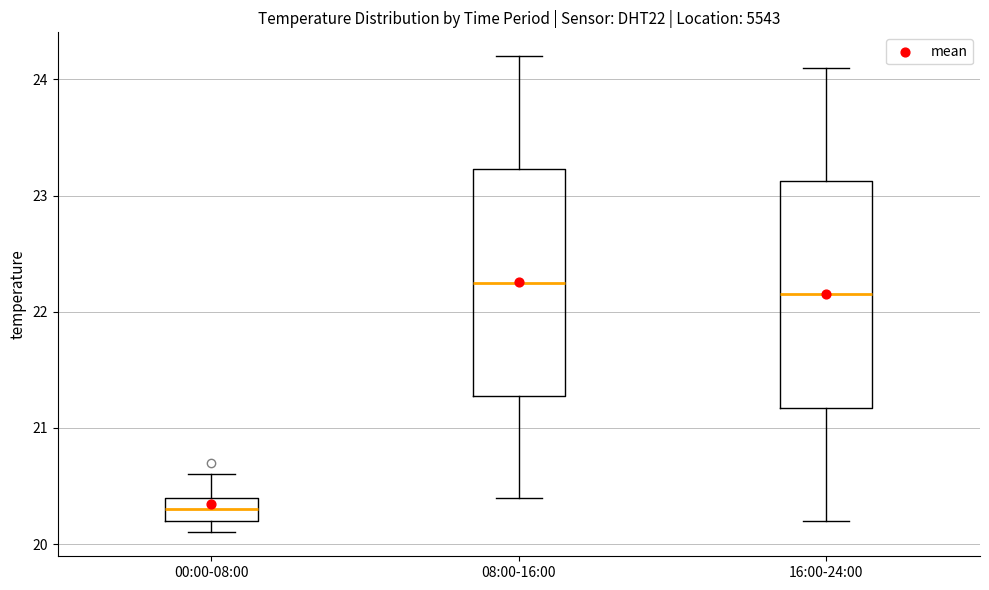

Reading left to right, read every box against the y-axis: the position of its median line, the range the box covers, and the ends of its whiskers. The values are not printed on the chart, so give them approximately, as read against the axis.

00:00-08:00: median 20.3, box 20.2 to 20.4, whiskers 20.1 to 20.6
08:00-16:00: median 22.3, box 21.3 to 23.2, whiskers 20.4 to 24.2
16:00-24:00: median 22.2, box 21.2 to 23.1, whiskers 20.2 to 24.1